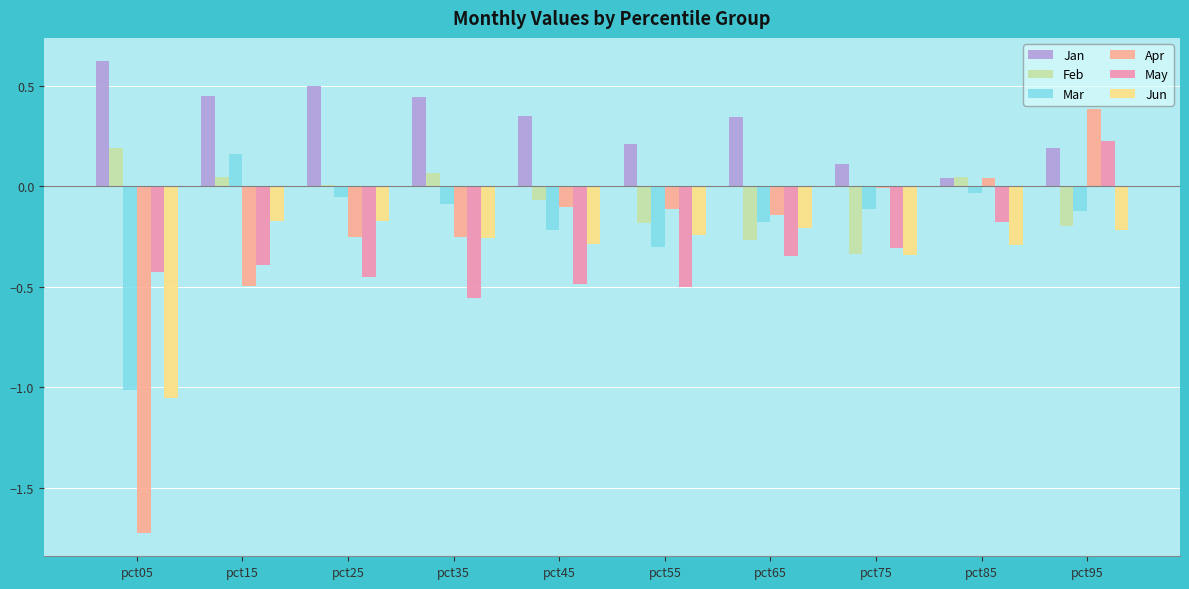

What is the sum of all Jan values?

3.3